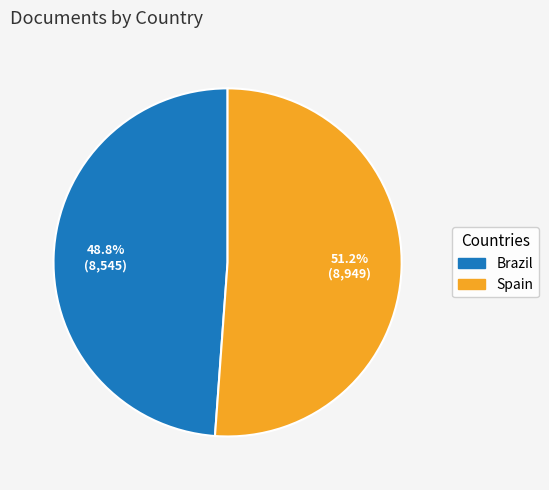

The Brazil slice represents 59% of the pie. True or false?

False